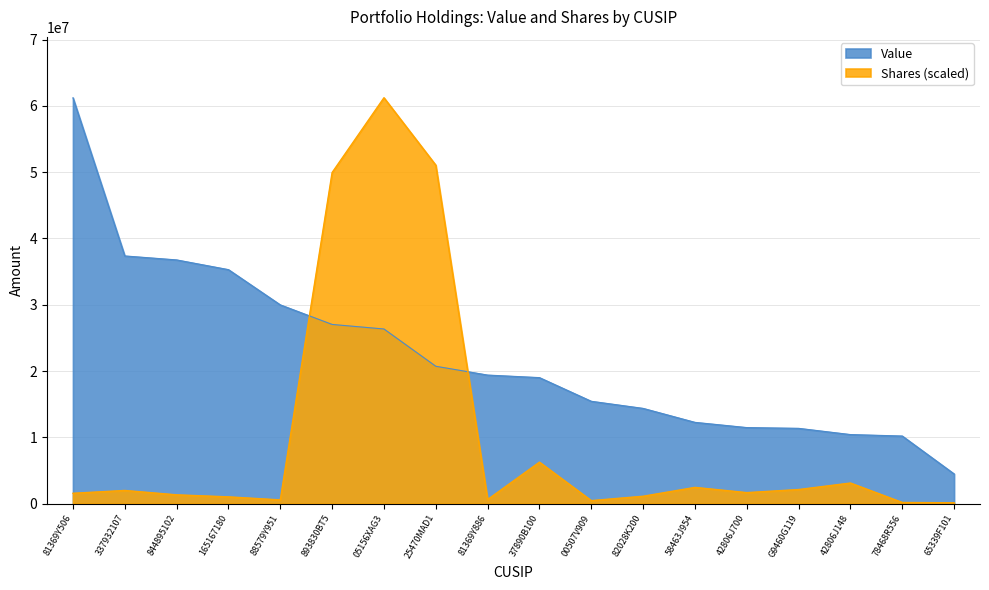

The Shares or principal amount series shows 3100291.4 at 42806J148. True or false?

True